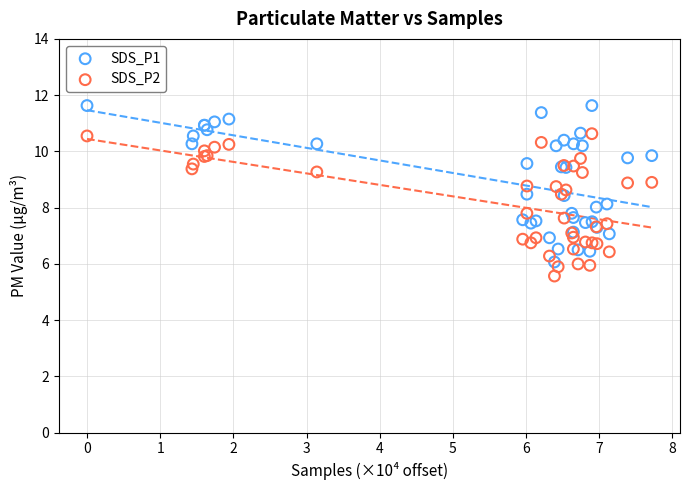

What is the X range (max minus min) for the scatter plot?

7.7